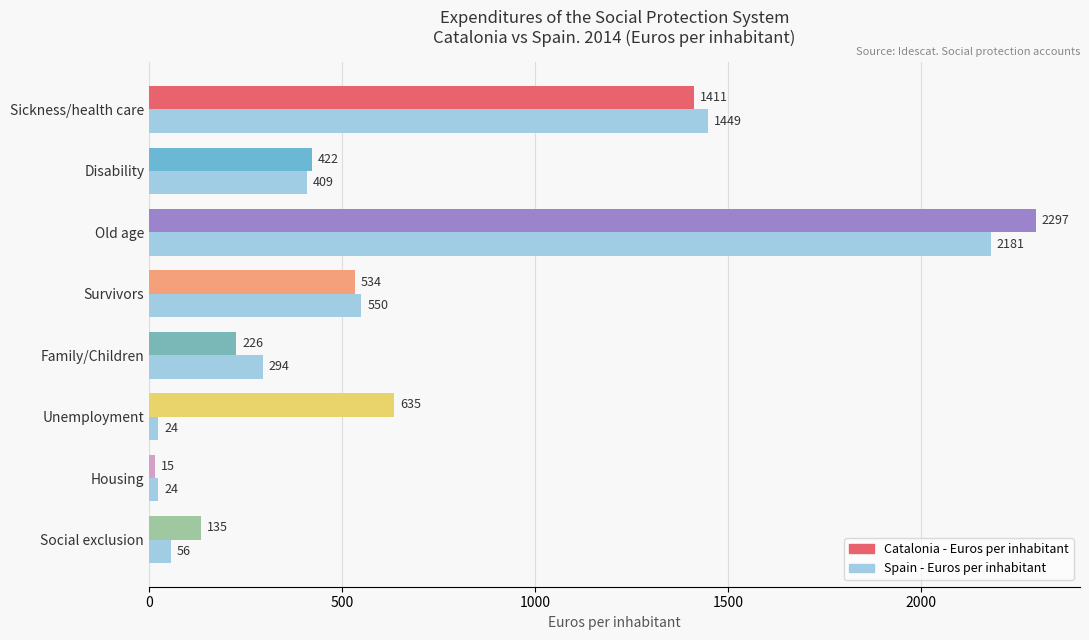

Rank the series by their maximum value, from lowest to highest.

Spain - Euros per inhabitant, Catalonia - Euros per inhabitant